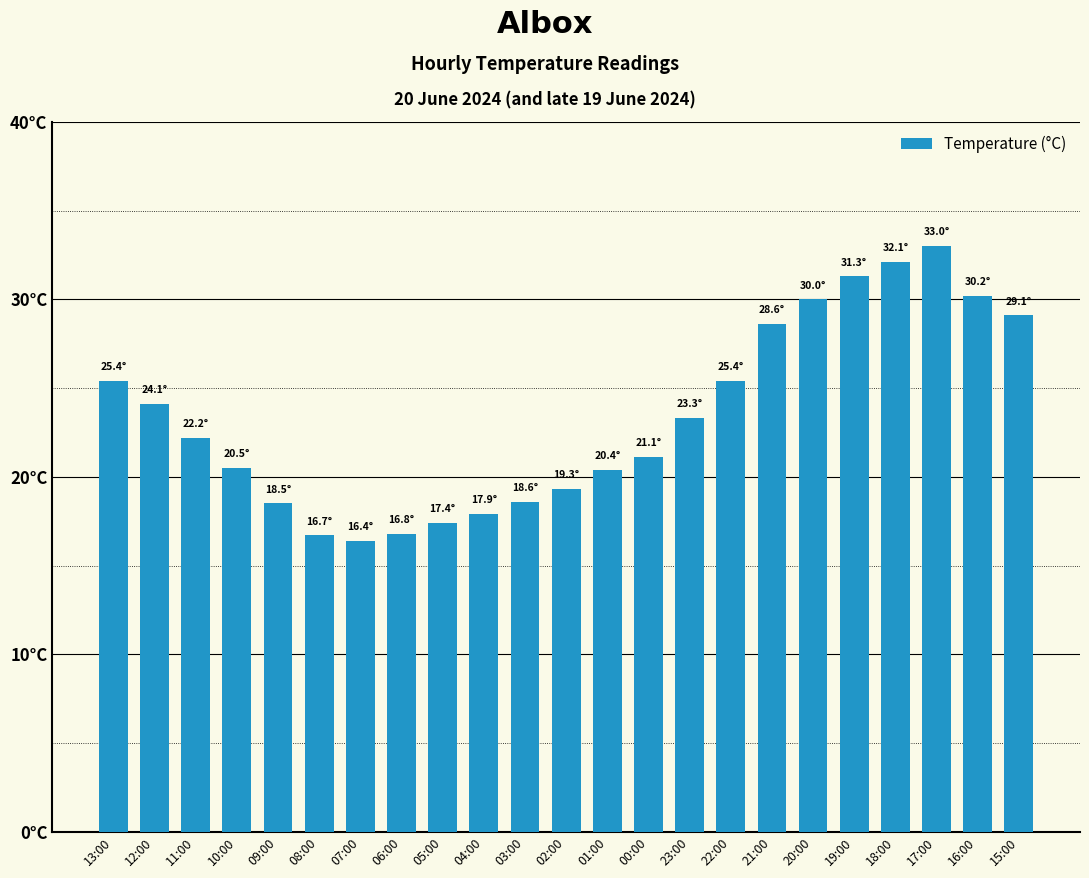

Reading left to right, what are all the values shown in this chart?

13:00=25.4	12:00=24.1	11:00=22.2	10:00=20.5	09:00=18.5	08:00=16.7	07:00=16.4	06:00=16.8	05:00=17.4	04:00=17.9	03:00=18.6	02:00=19.3	01:00=20.4	00:00=21.1	23:00=23.3	22:00=25.4	21:00=28.6	20:00=30.0	19:00=31.3	18:00=32.1	17:00=33.0	16:00=30.2	15:00=29.1